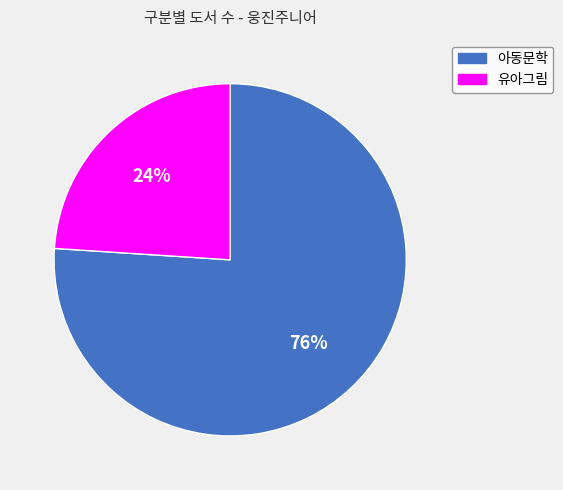

Which slice represents more than half of the pie?

아동문학